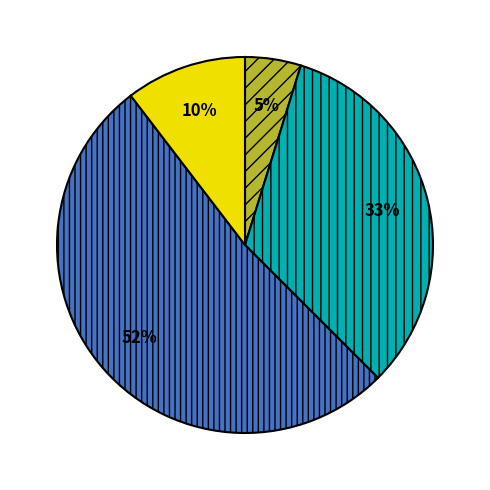

Is there any slice that represents more than half of the pie?

Yes